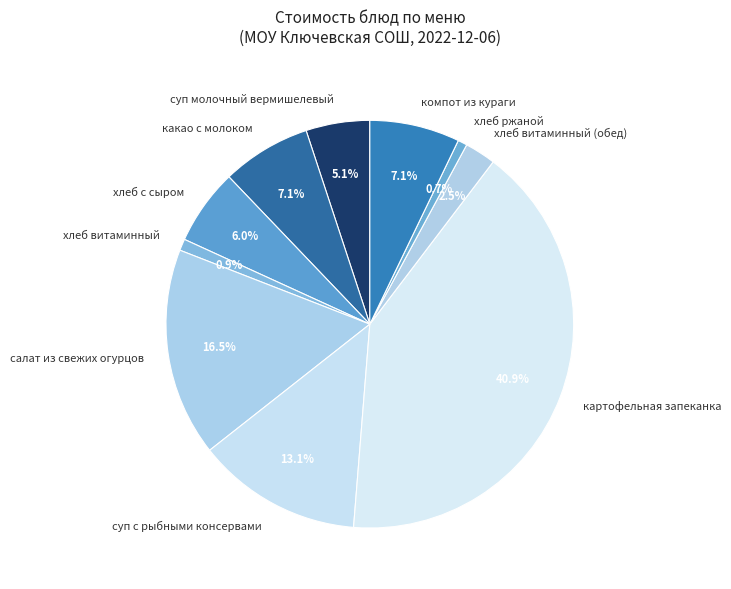

What is the ratio of the value at хлеб с сыром to the value at компот из кураги?

0.8